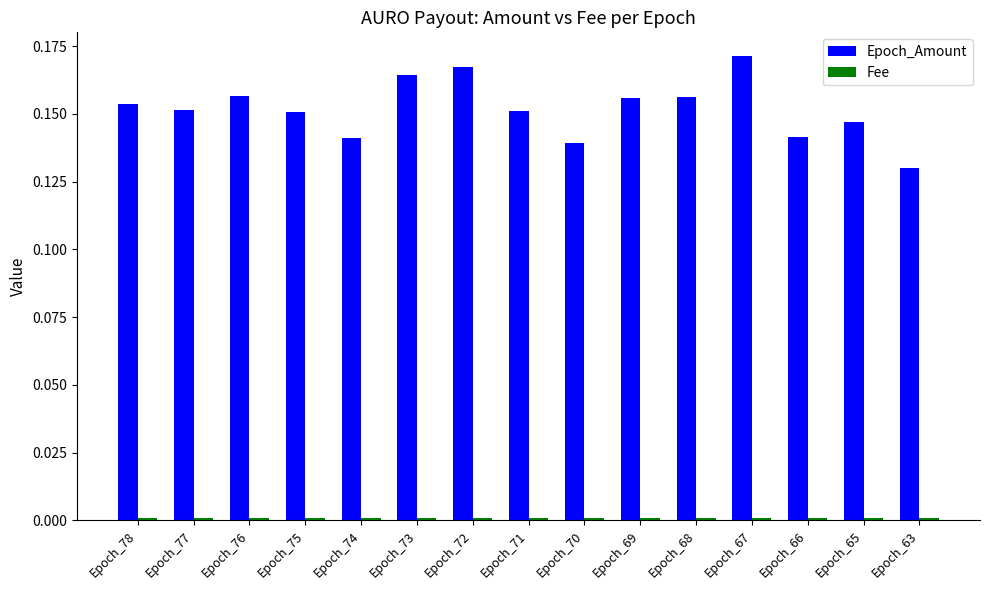

Which series has the largest total across all categories?

Epoch_Amount